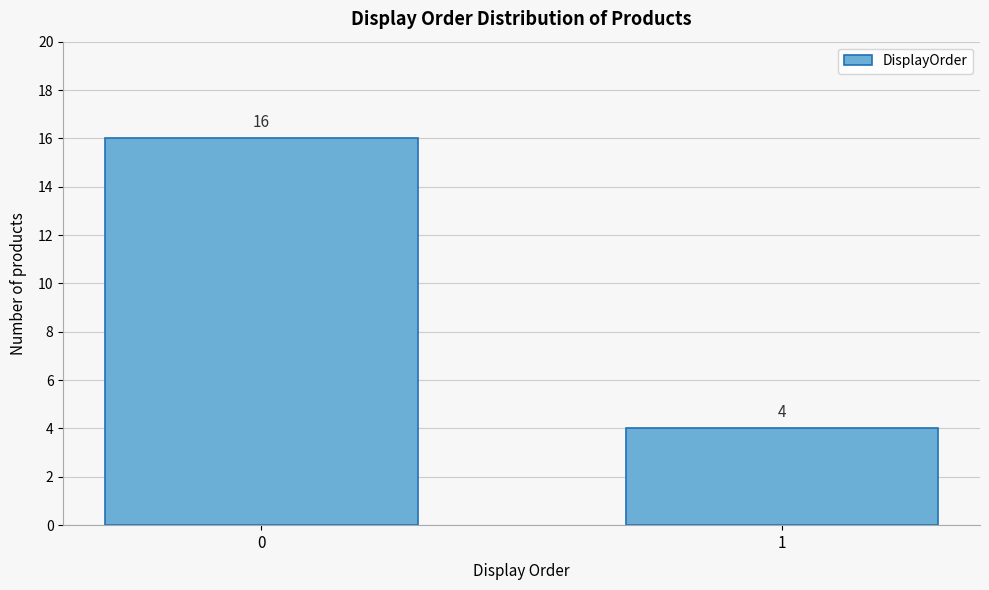

Reading left to right, list all the values displayed in this chart.

0=16	1=4